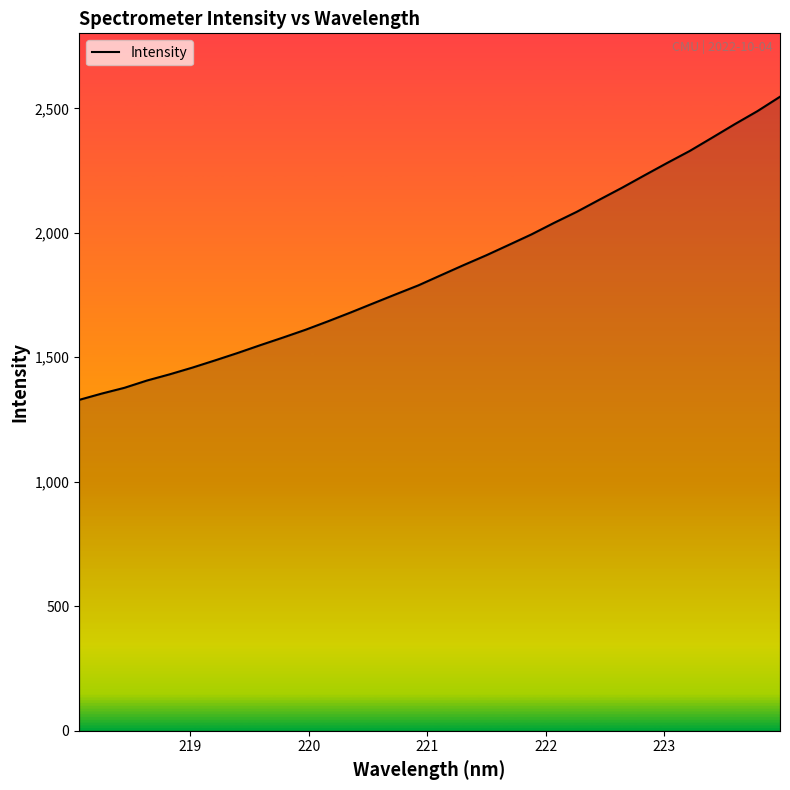

Reading right to left, what are all the values shown in this chart?

2546.5	2488.6	2436.5	2382.3	2328.6	2280.4	2230.8	2180.7	2132.8	2084.2	2040.0	1993.7	1951.6	1909.8	1870.4	1830.0	1789.1	1753.2	1716.7	1680.0	1644.6	1610.4	1579.0	1548.6	1517.2	1487.4	1458.5	1431.6	1406.8	1377.4	1354.3	1329.0